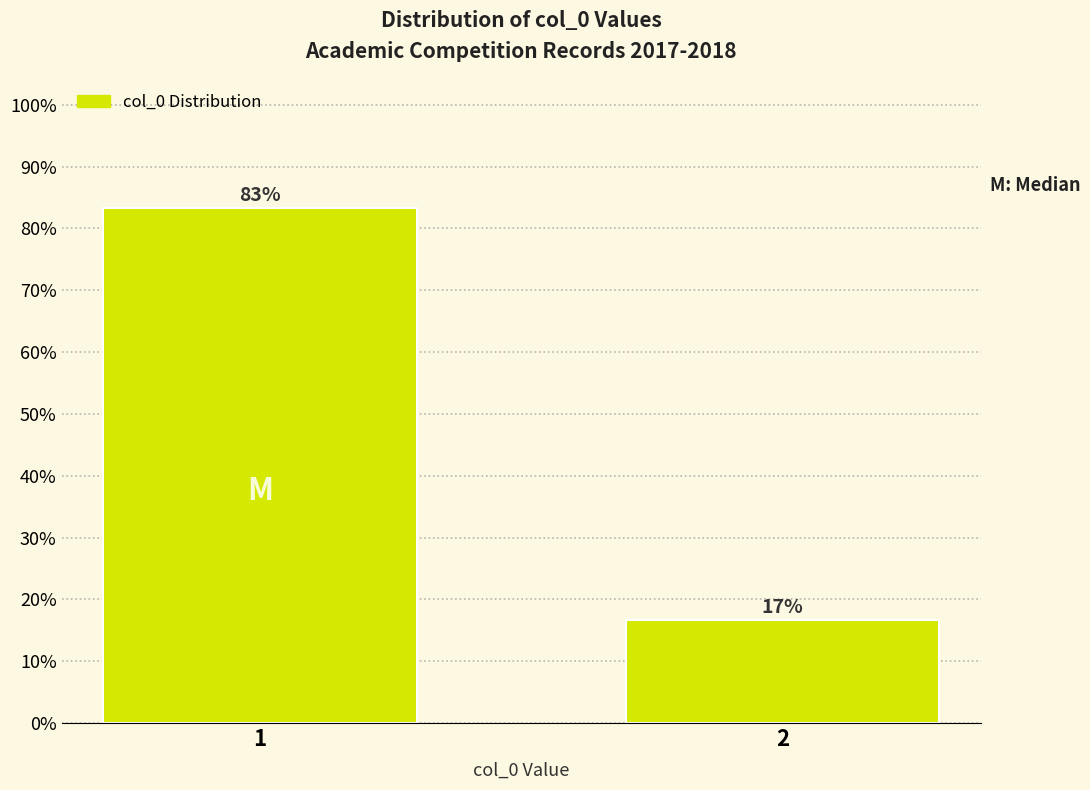

List the labels in order of value, smallest first.

2, 1